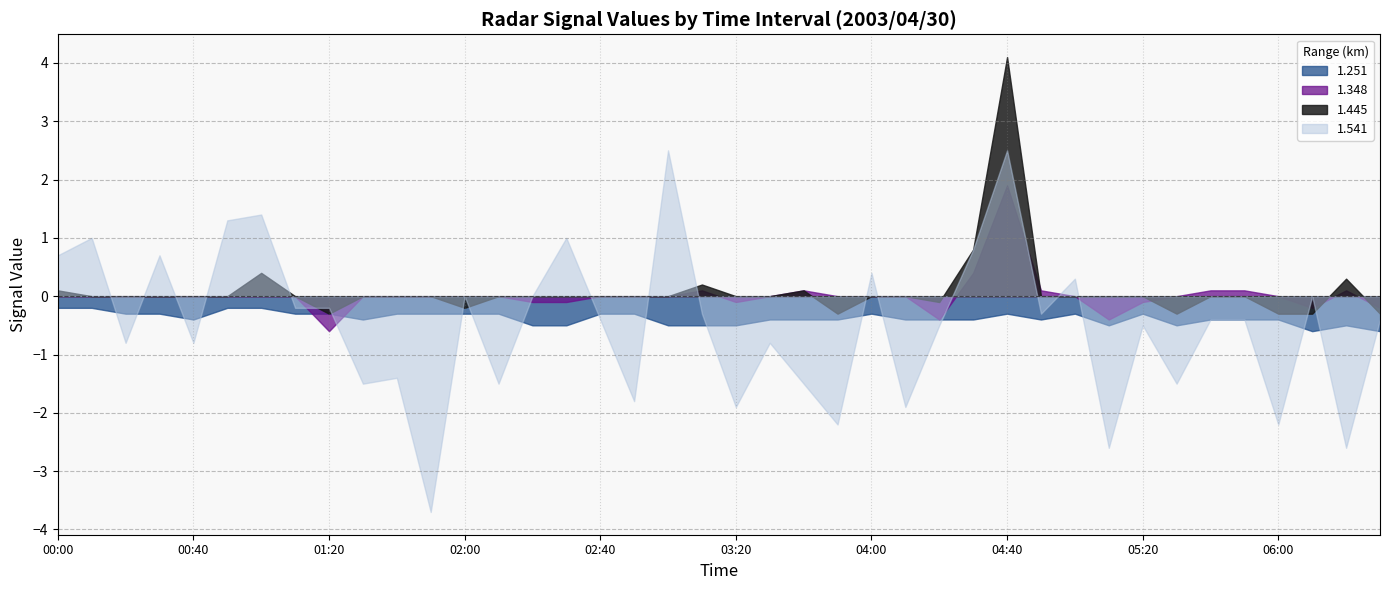

How many lines are shown in the chart?

4